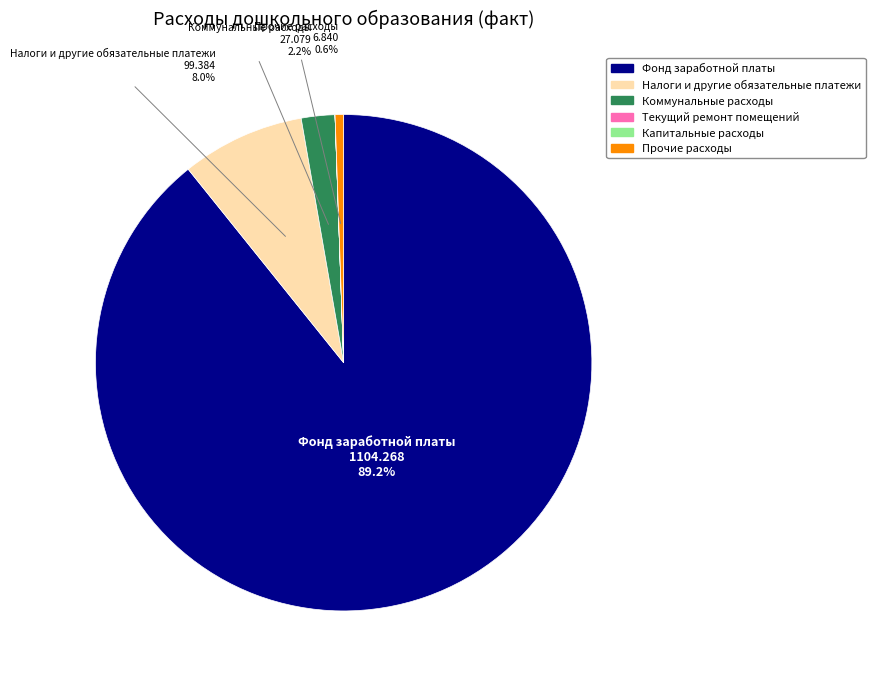

The Коммунальные расходы slice represents 2% of the pie. True or false?

True